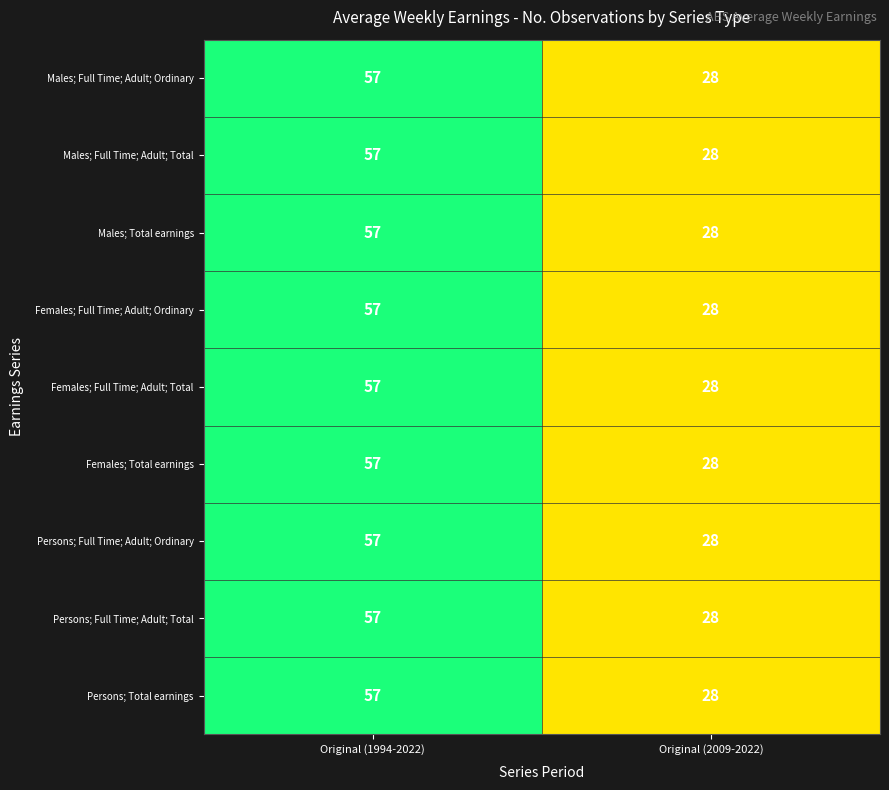

What is the approximate value of Females; Total earnings at Original (1994-2022), to the nearest 5?

55